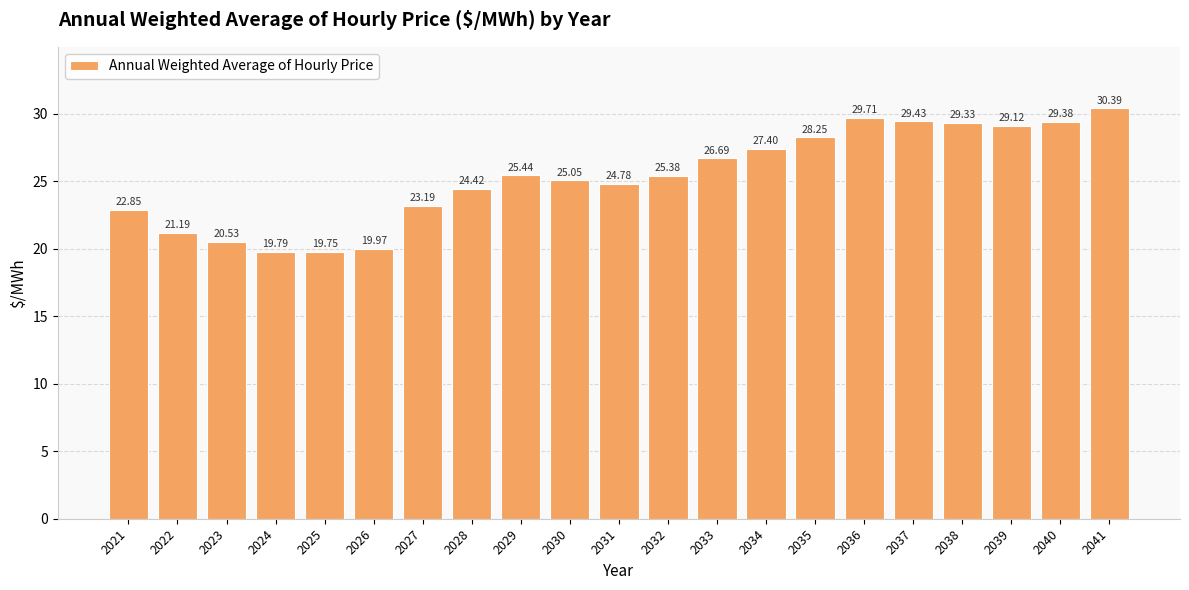

At which category does the chart reach its peak across all series?

2041